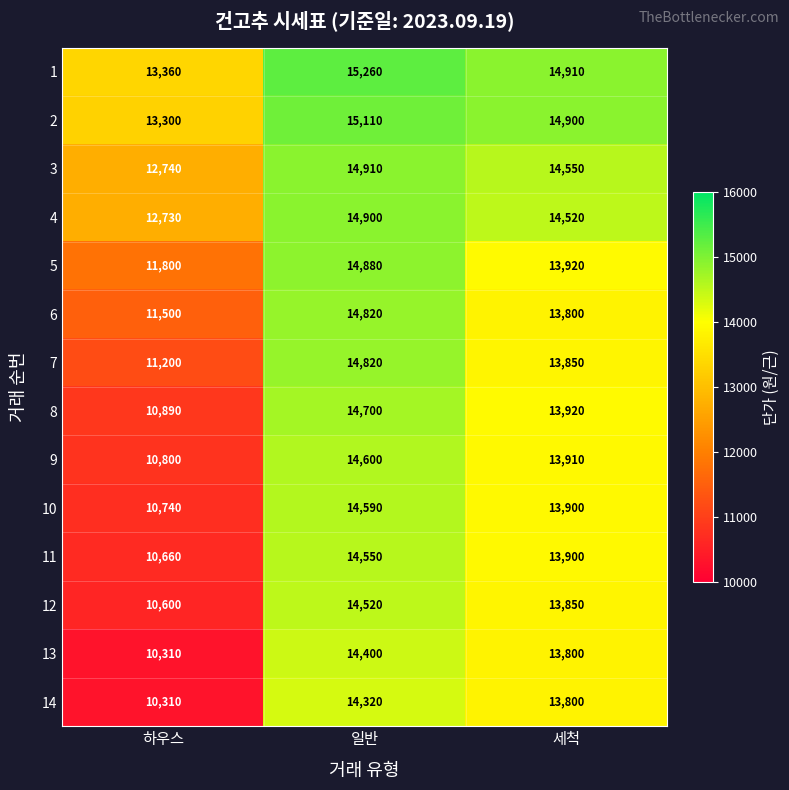

Is it true that 1 equals 15260 at 일반?

True